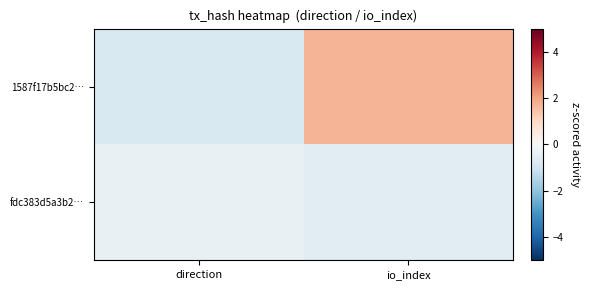

Which has a higher value, io_index or direction?

io_index